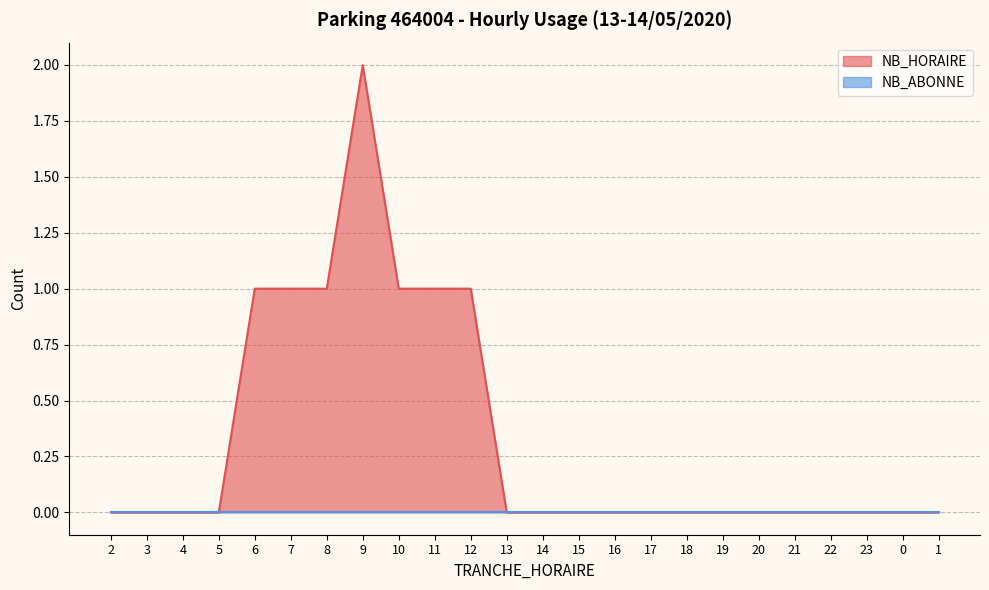

What is the label of the 6th point from the right?

20